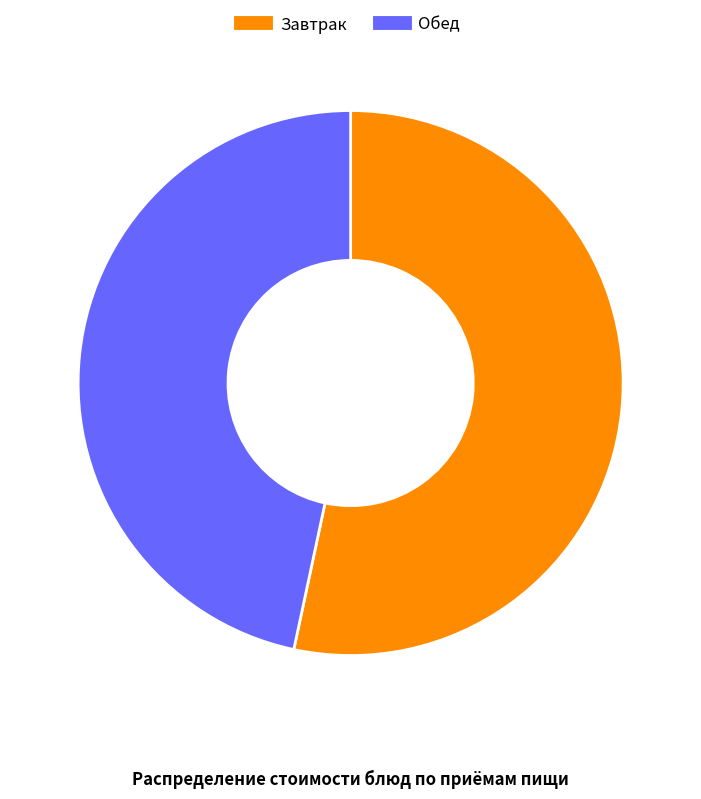

Is there a majority slice in this chart?

Yes